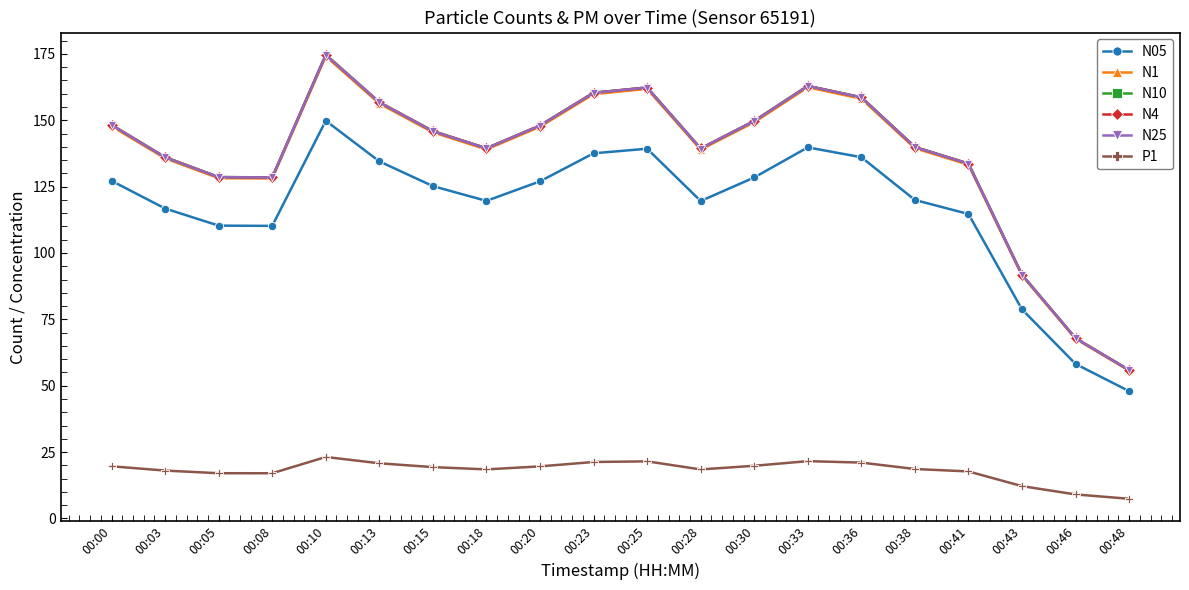

What are all the series names shown in the legend?

N05, N1, N10, N4, N25, P1